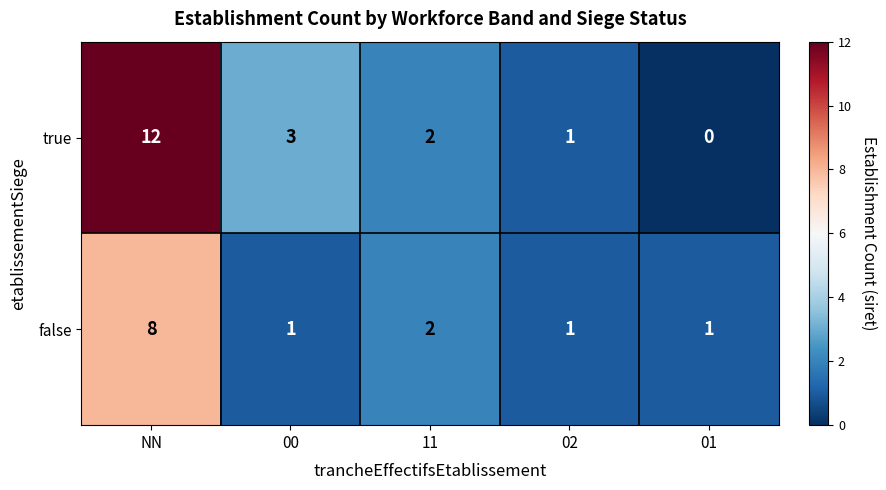

At which label does true reach its peak?

NN